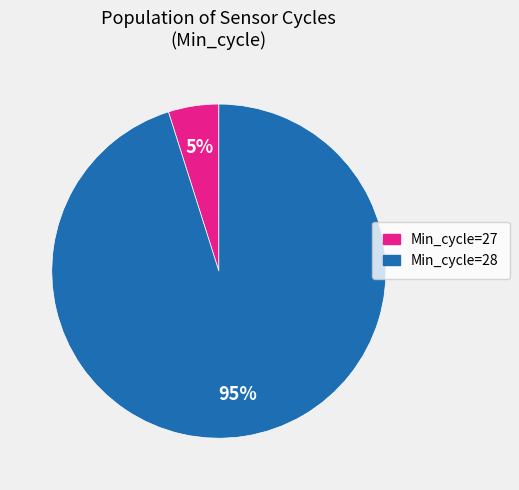

To the nearest percent, what is the difference between the largest and smallest slice percentages?

90%